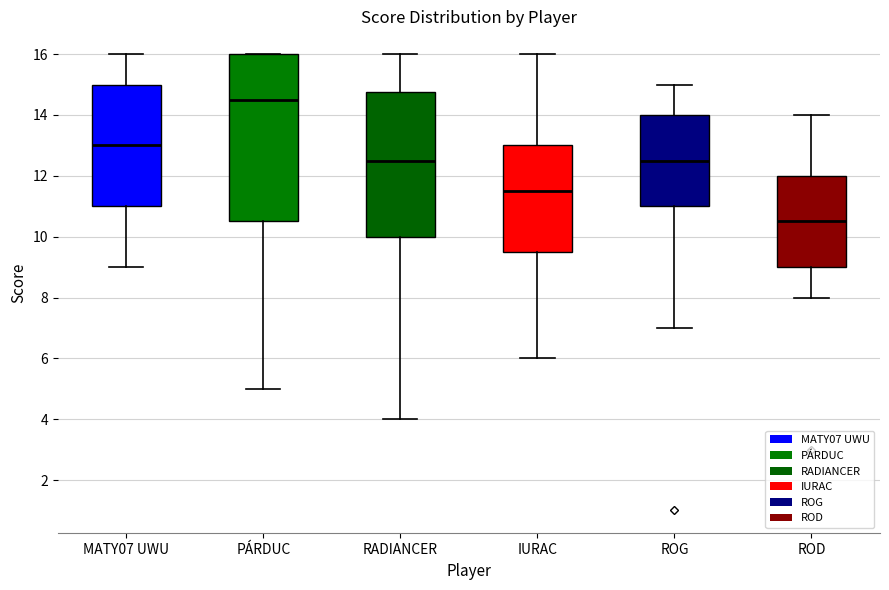

Which box's median line is the lowest?

ROD